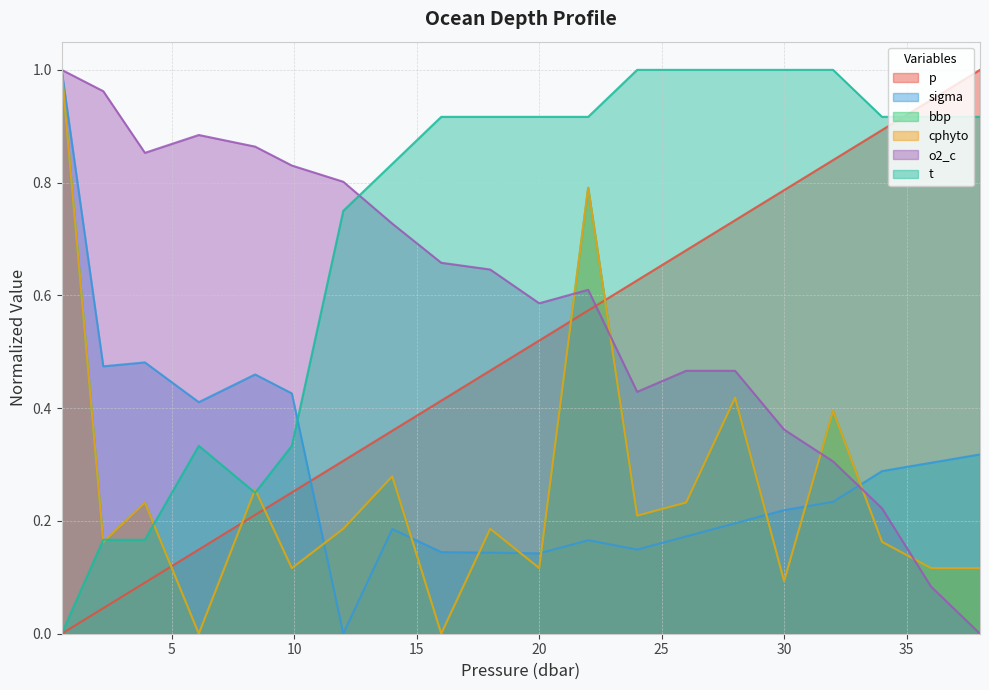

What is the sum of all bbp values?

5.1